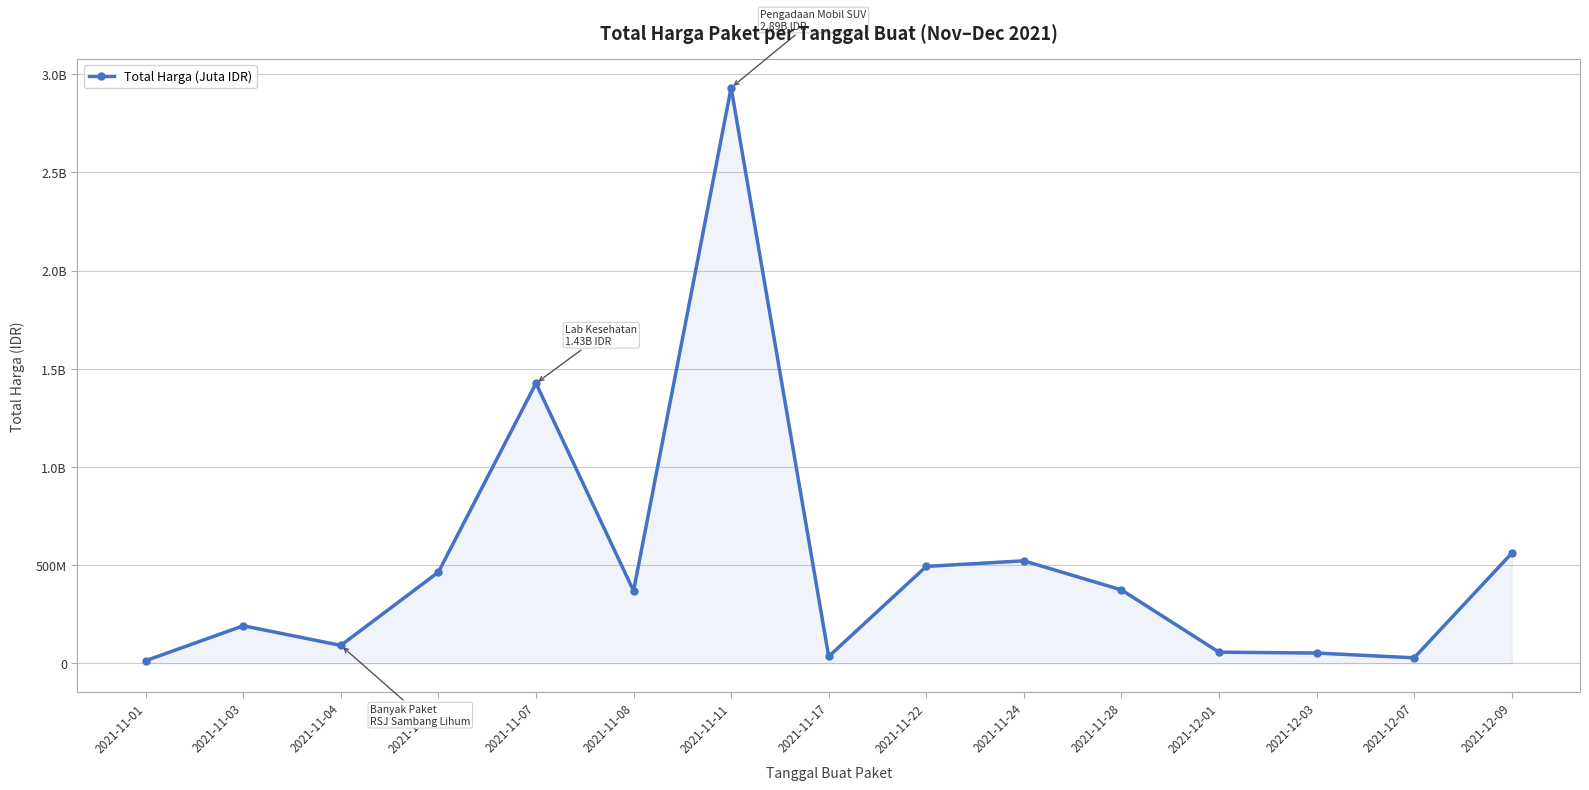

True or false: there are more than 1 points higher than both neighbors.

True